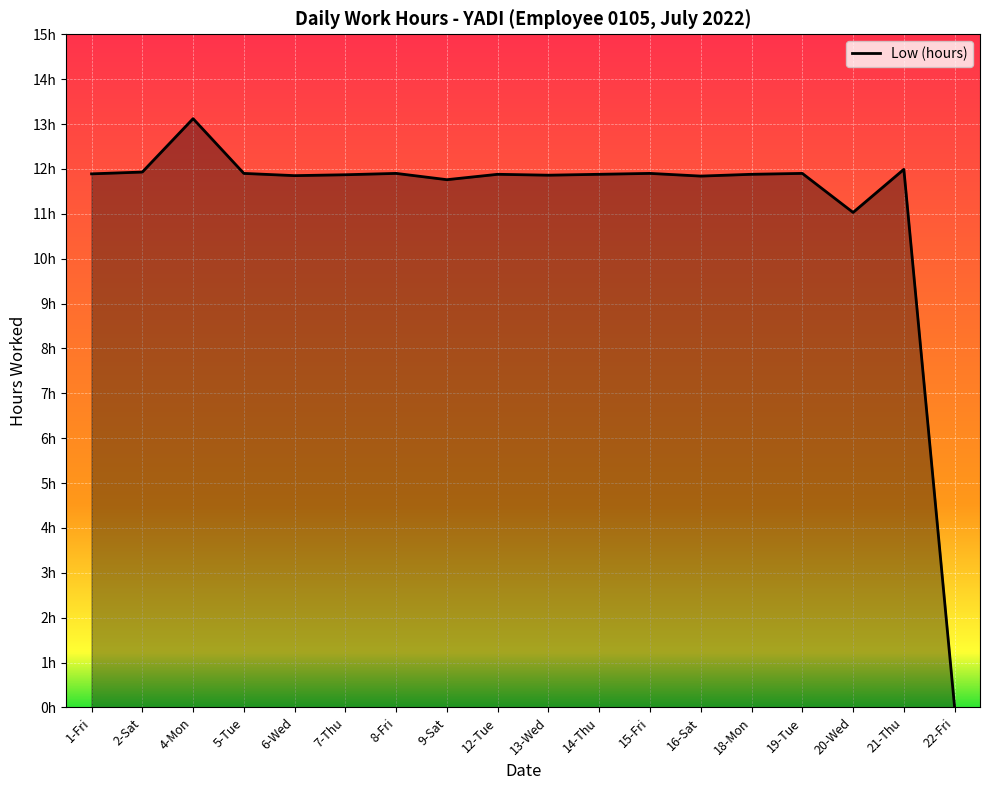

What is the maximum value shown in the chart?

13.1